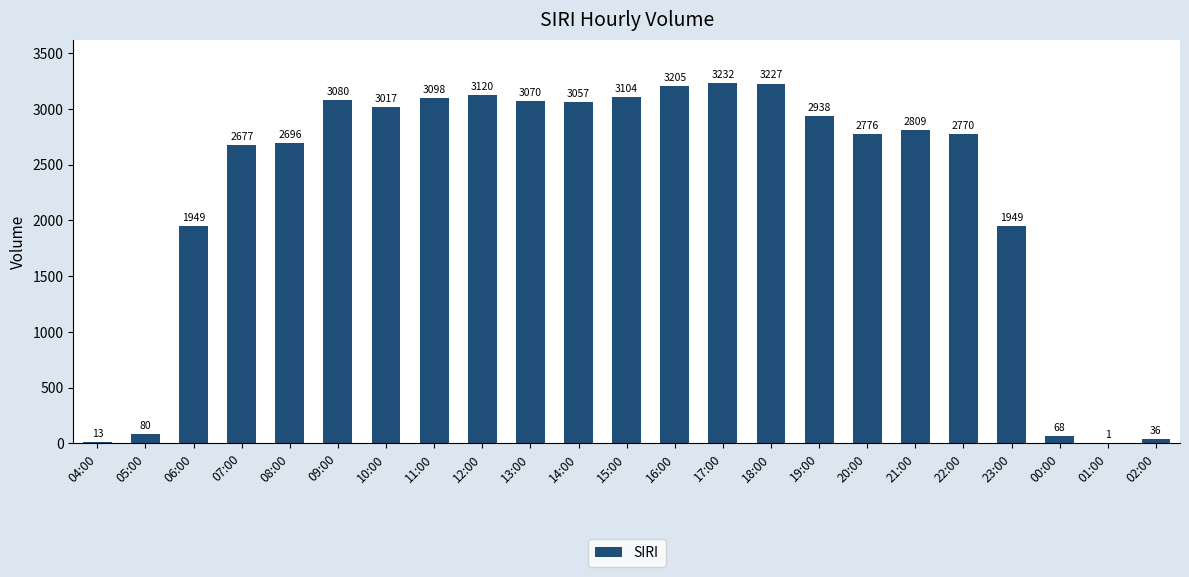

At which category does the chart reach its peak across all series?

17:00